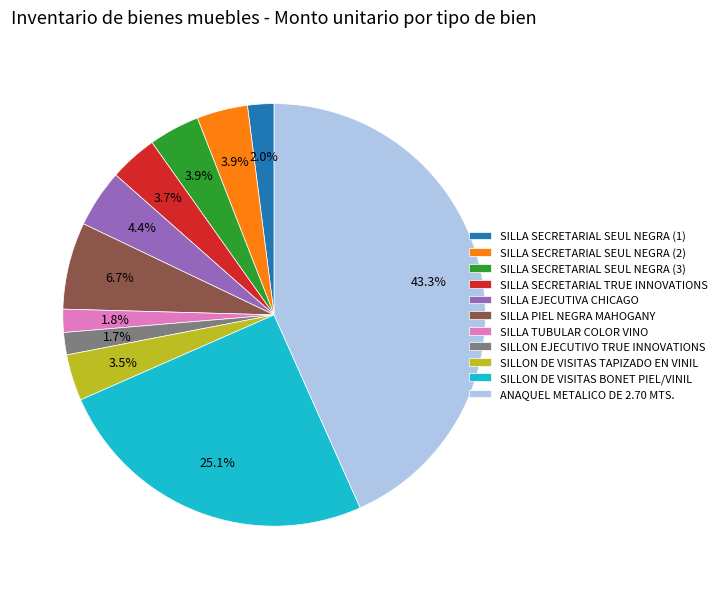

What percentage is NOT represented by ANAQUEL METALICO DE 2.70 MTS.?

56.7%